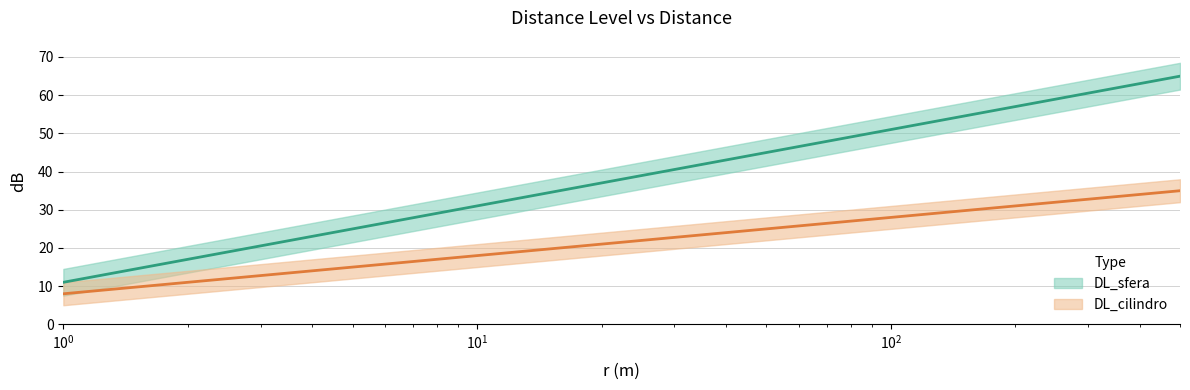

Rank the series at 300 from highest to lowest value.

DL_sfera, DL_cilindro